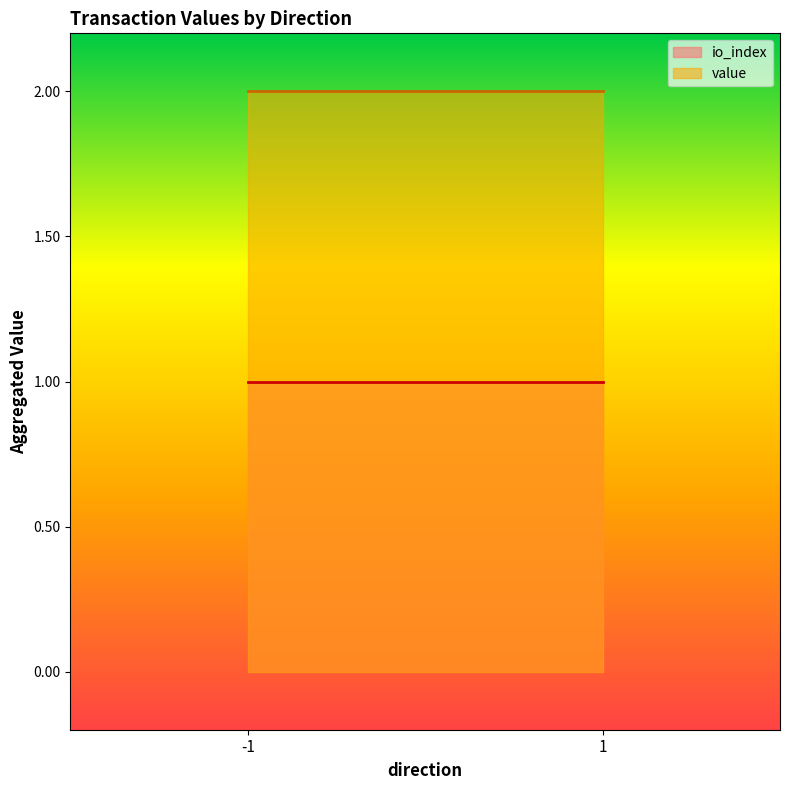

What is the sum of all io_index values?

2.0